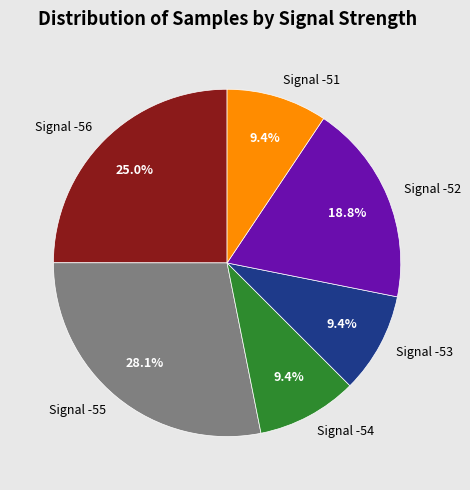

How many segments does this pie chart have?

6